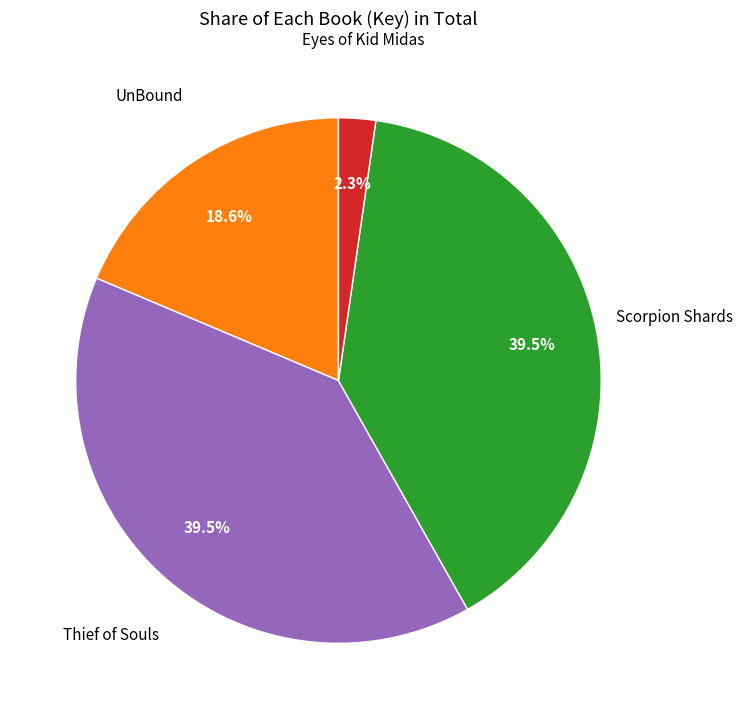

Combined, do Scorpion Shards and Thief of Souls account for over 50%?

Yes